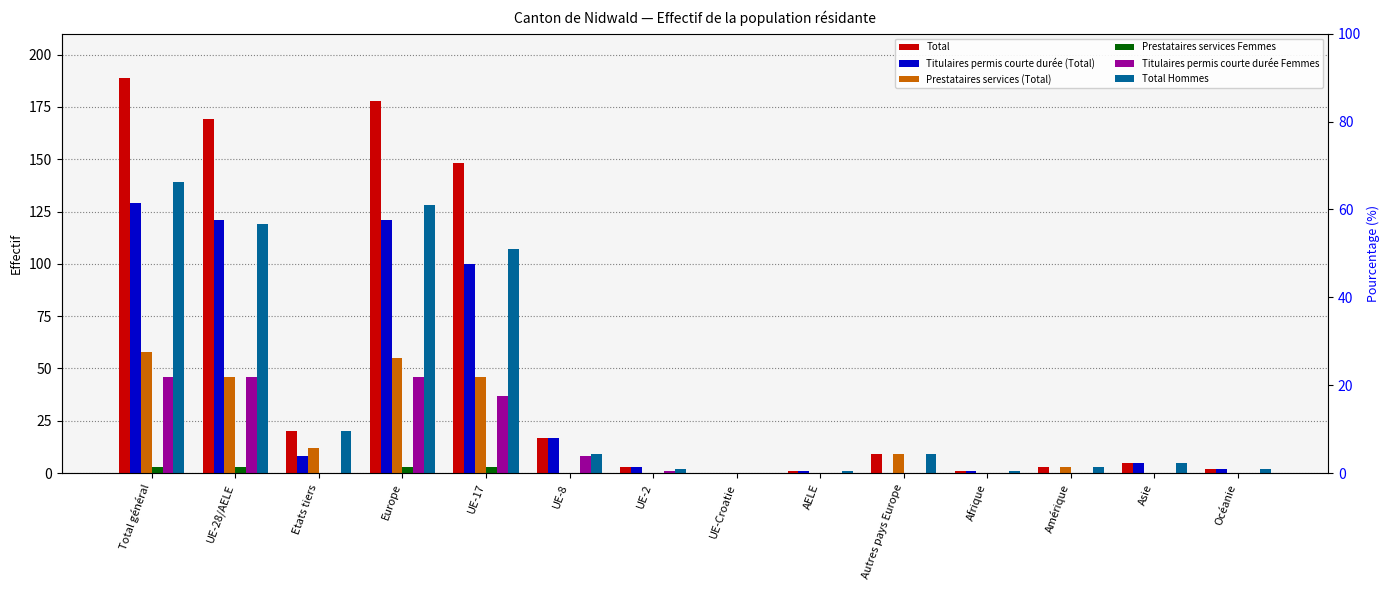

What is the difference between the maximum and minimum values in the Prestataires services Femmes series?

3